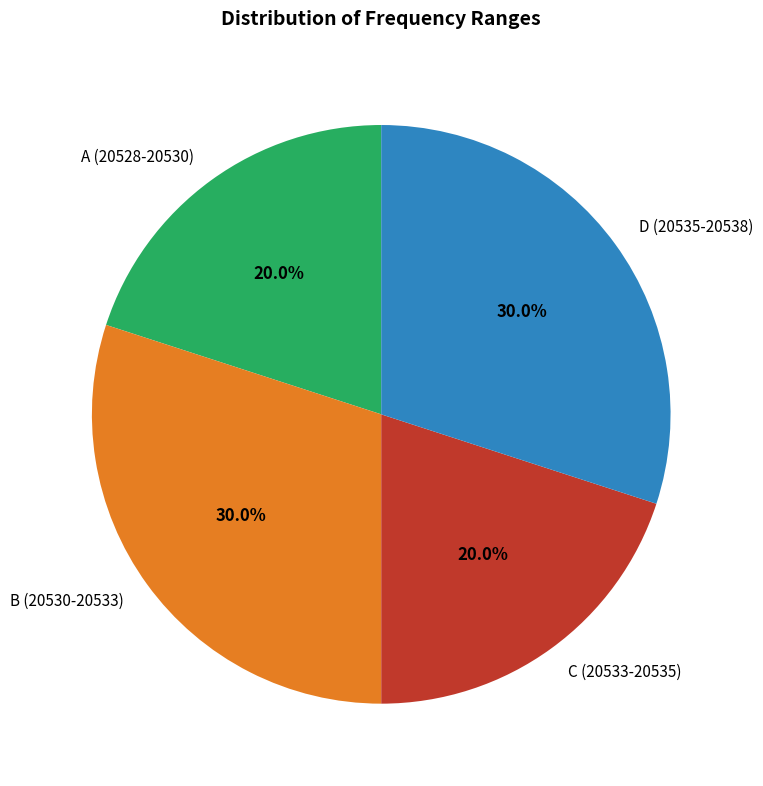

What is the total percentage of D (20535-20538) and B (20530-20533)?

60.0%